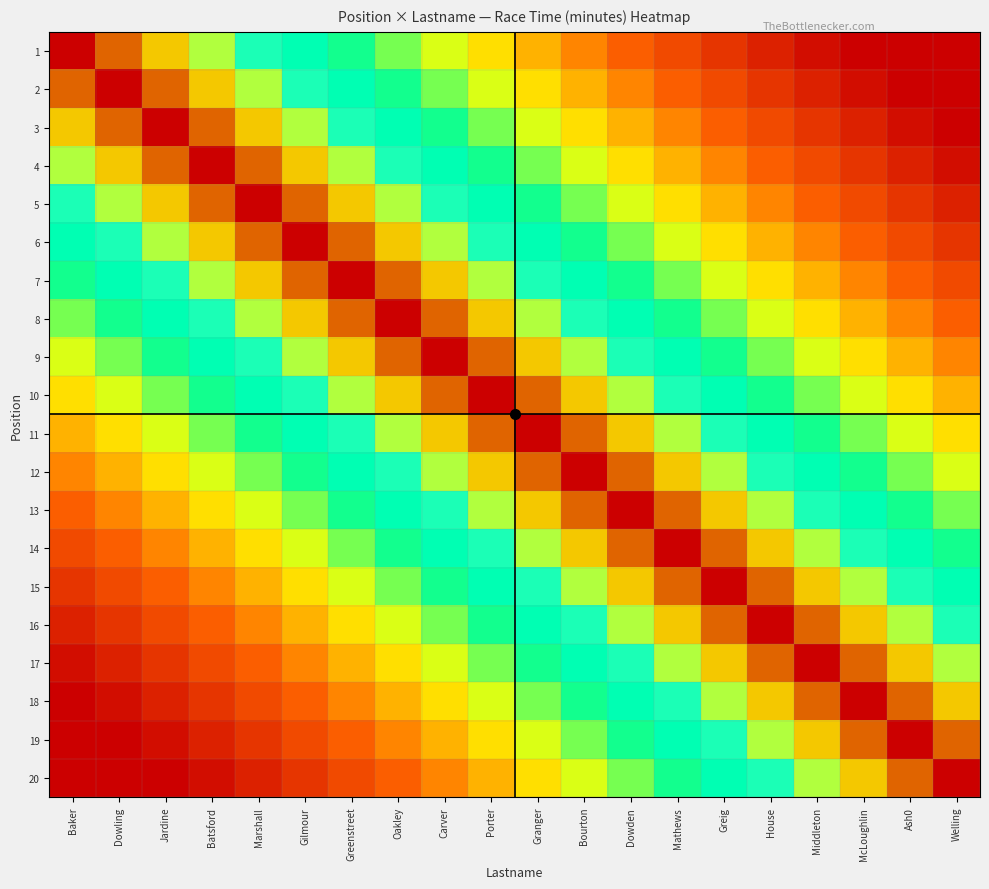

What is the spread (max minus min) of values at Carver?

66